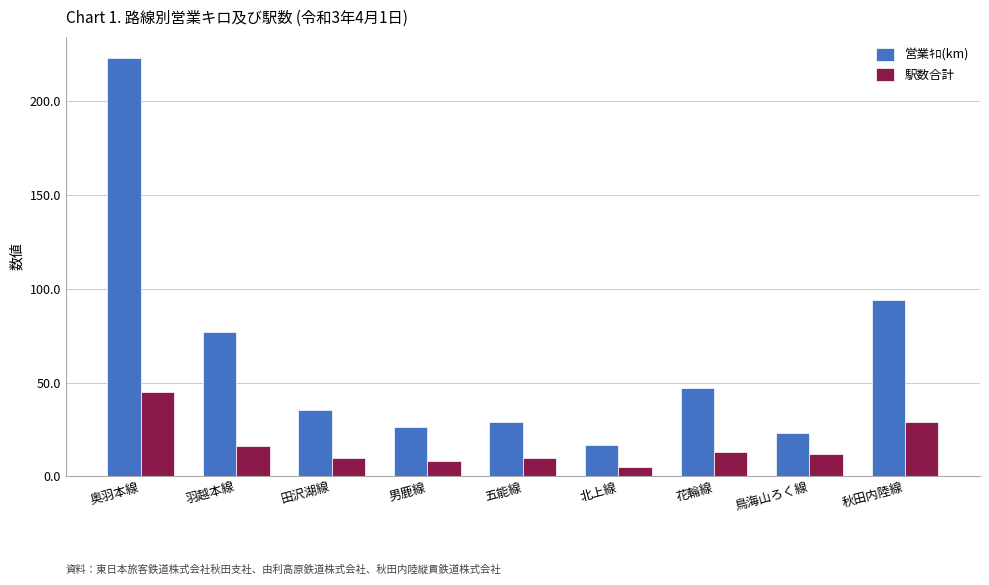

How many data points in 駅数合計 are less than 12?

4